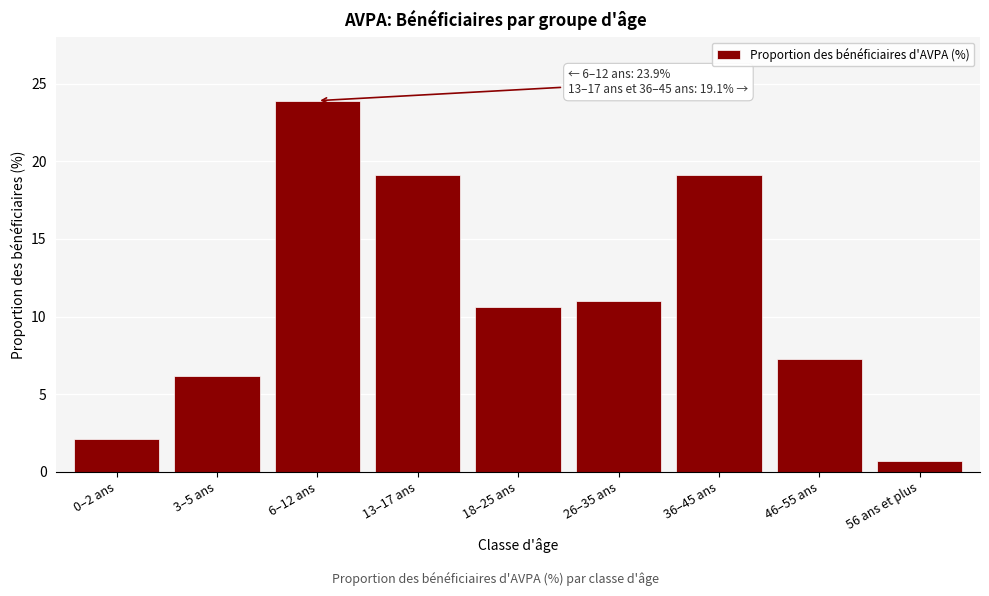

Reading left to right, extract all data points from this chart.

2.1	6.2	23.9	19.1	10.6	11.0	19.1	7.3	0.7